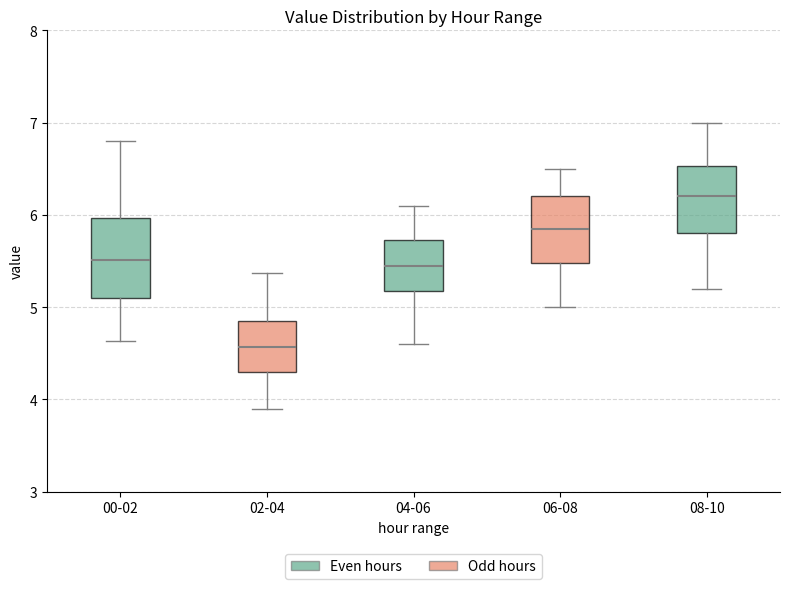

Reading left to right, transcribe this box plot: for each box, give where its median line is, the range the box spans, and where its two whiskers end, as read against the y-axis. The values are not printed on the chart, so give them approximately, as read against the axis.

00-02: median 5.5, box 5.1 to 6.0, whiskers 4.6 to 6.8
02-04: median 4.6, box 4.3 to 4.8, whiskers 3.9 to 5.4
04-06: median 5.5, box 5.2 to 5.7, whiskers 4.6 to 6.1
06-08: median 5.9, box 5.5 to 6.2, whiskers 5.0 to 6.5
08-10: median 6.2, box 5.8 to 6.5, whiskers 5.2 to 7.0